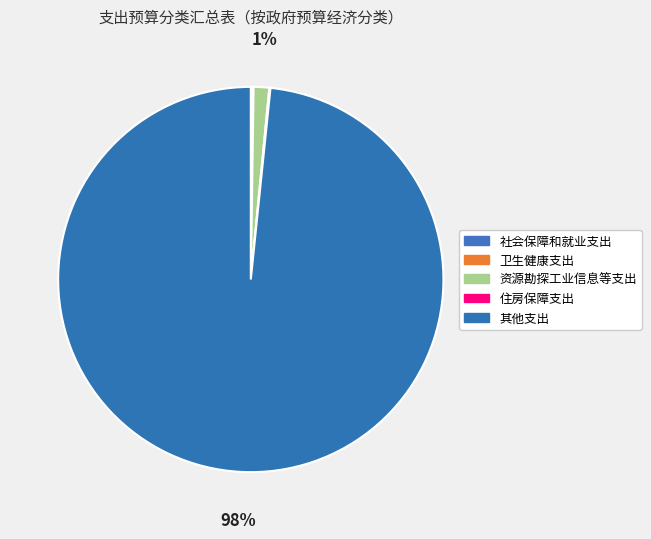

Is there any slice that represents more than half of the pie?

Yes